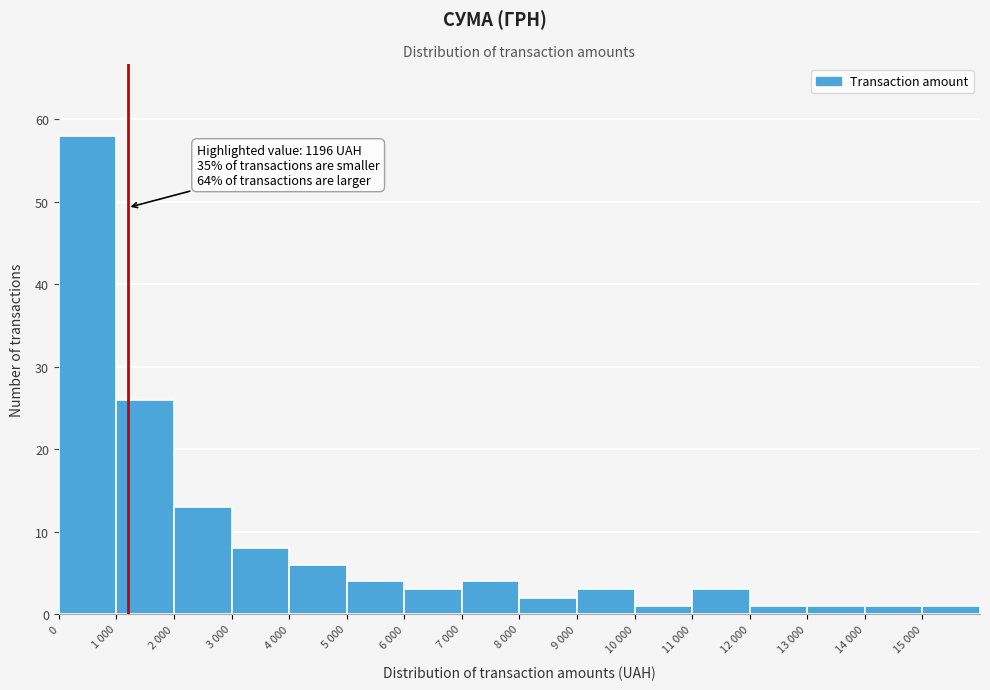

Reading left to right, list all the values displayed in this chart.

0=58	1 000=26	2 000=13	3 000=8	4 000=6	5 000=4	6 000=3	7 000=4	8 000=2	9 000=3	10 000=1	11 000=3	12 000=1	13 000=1	14 000=1	15 000=1